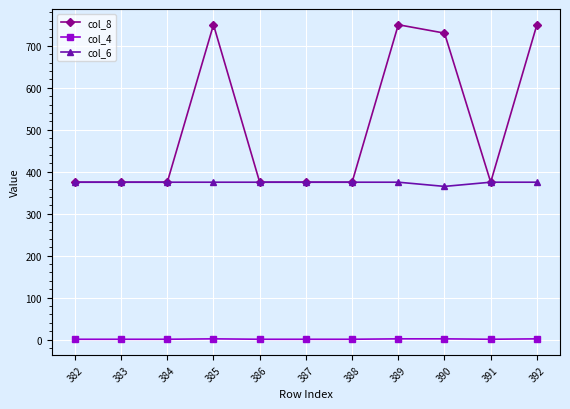

The col_6 series shows 375 at 389. True or false?

True